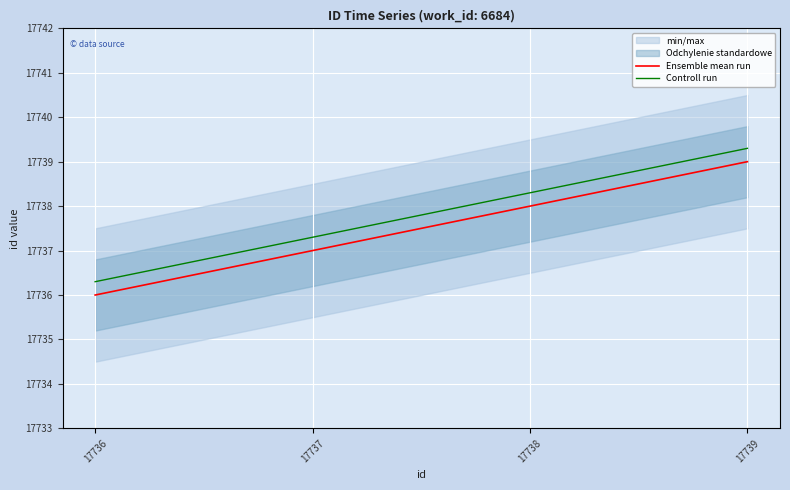

What are all the series names shown in the legend?

Ensemble mean run, Controll run